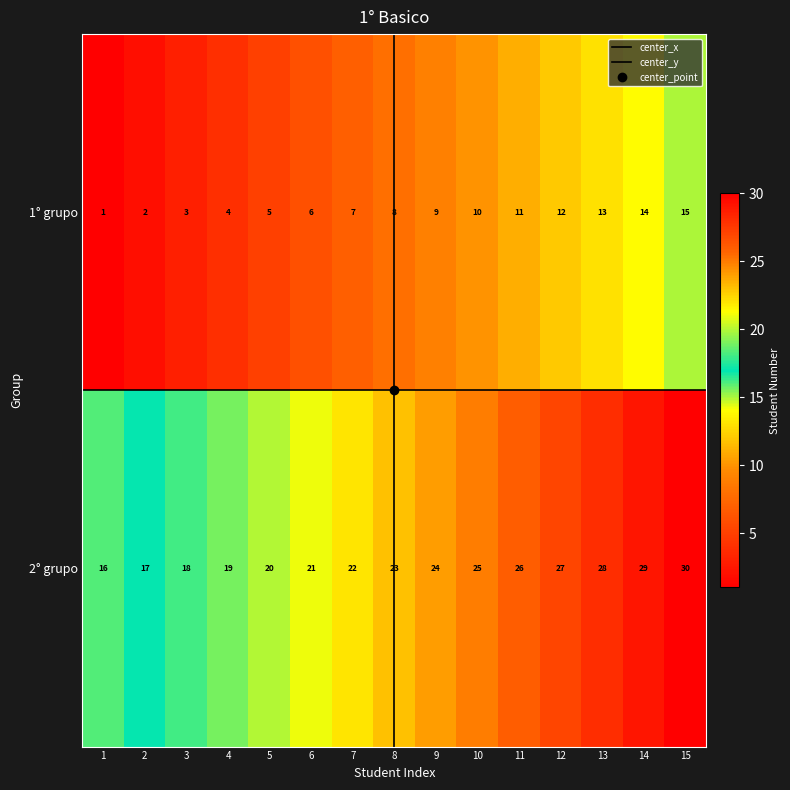

Where is 2° grupo nearest to the value 23?

8